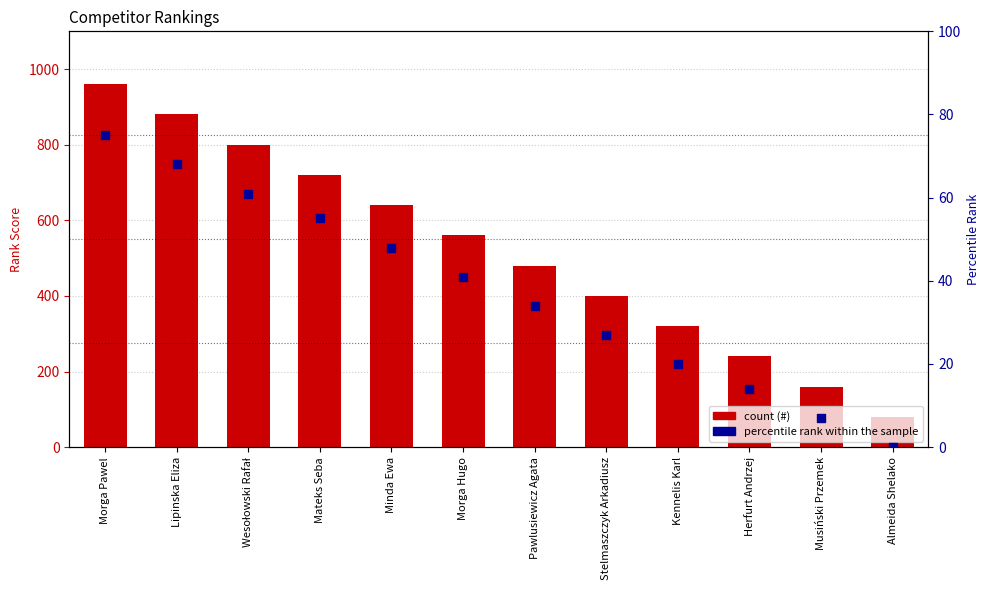

What is the total value across all series at Herfurt Andrzej?

254